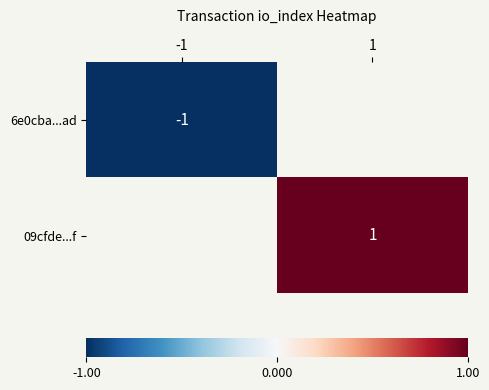

What is the smallest value displayed?

-1.0